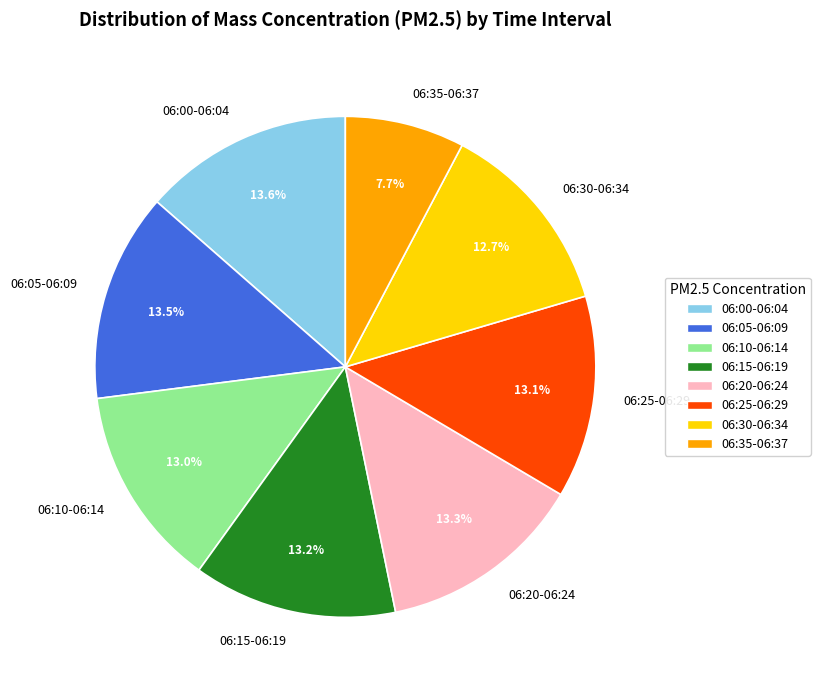

What is the total percentage of 06:00-06:04 and 06:35-06:37?

21.3%